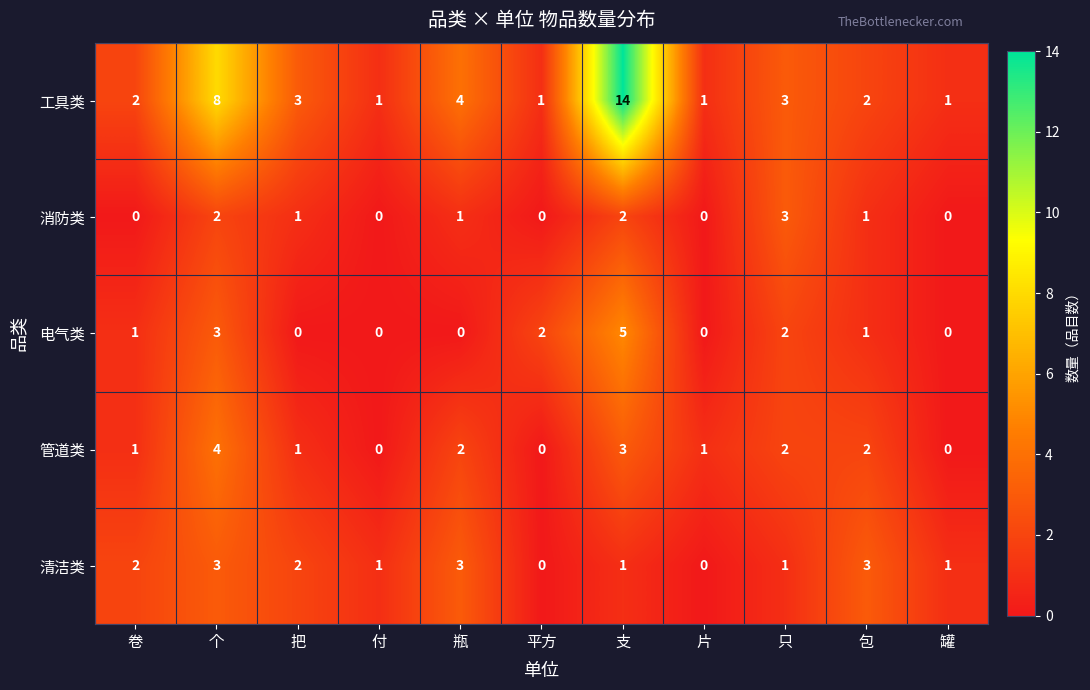

At which category is the sum across all series the highest?

支